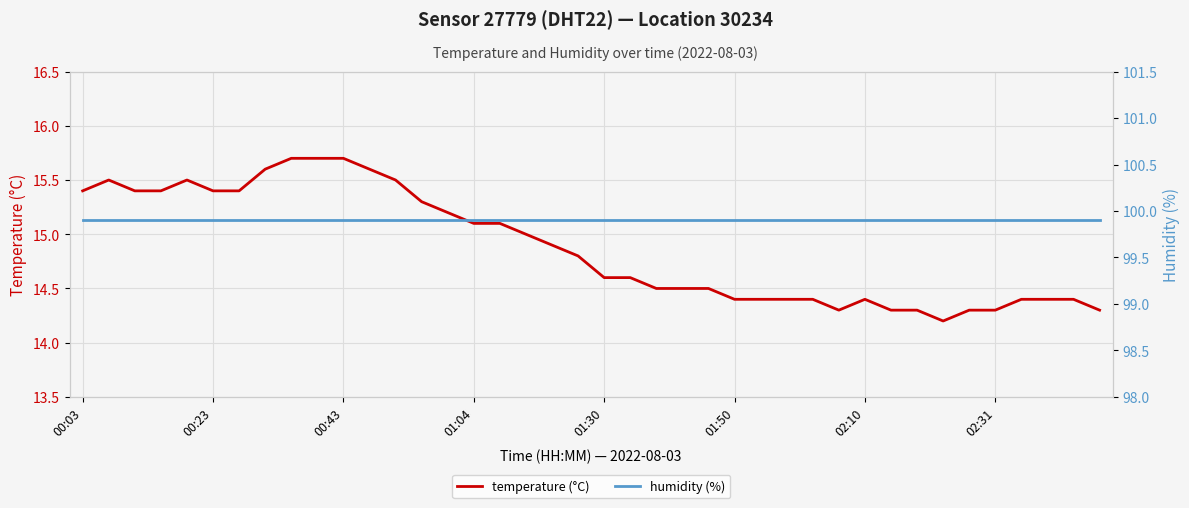

What is the difference between the maximum and minimum values in the temperature (°C) series?

1.5